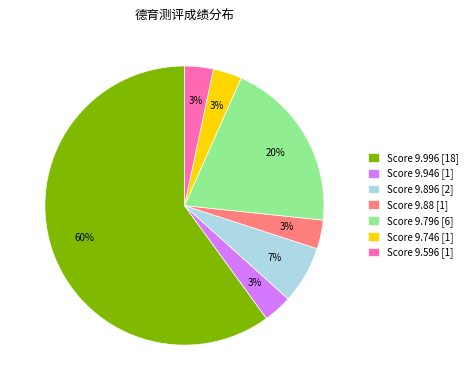

Between Score 9.88 [1] and Score 9.996 [18], which is larger?

Score 9.996 [18]